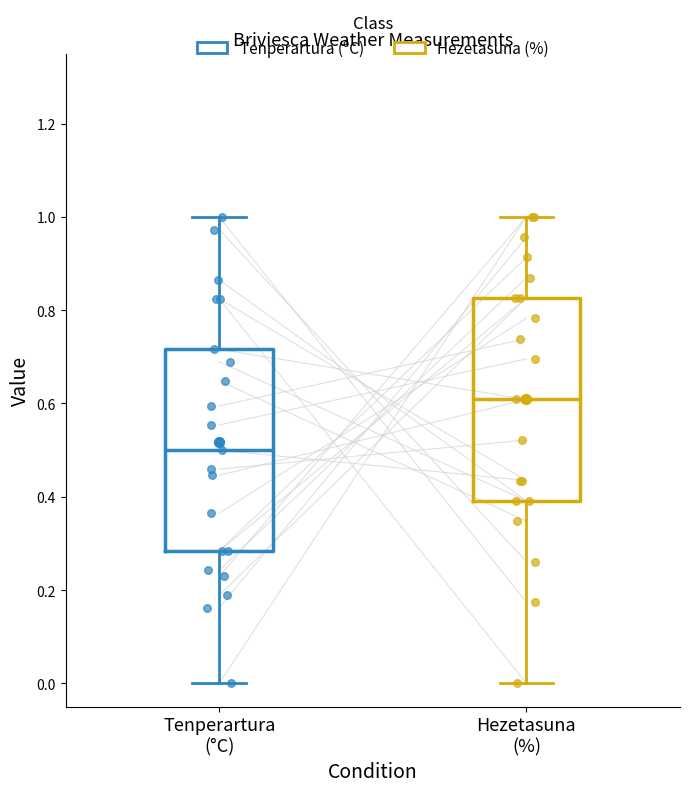

Which box has the lowest median line?

Tenperartura (°C)